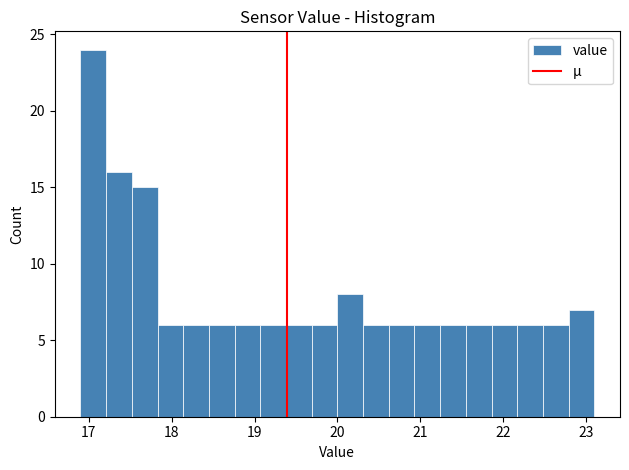

Read against the x-axis, roughly where is the centre of the tallest bar?

17.1